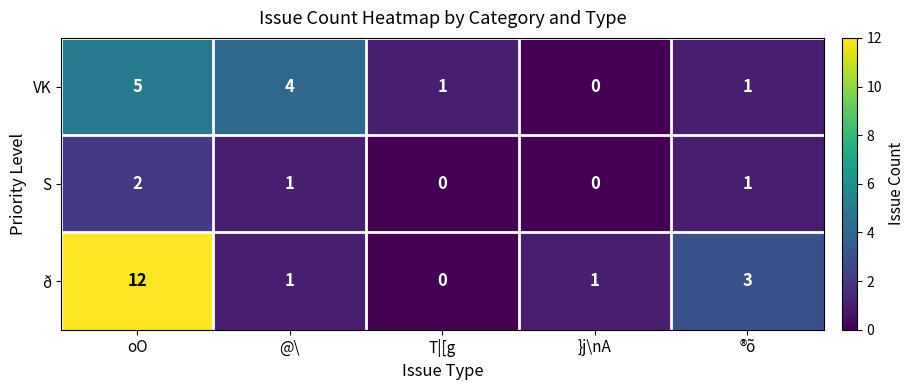

What is the average value of the ð series?

3